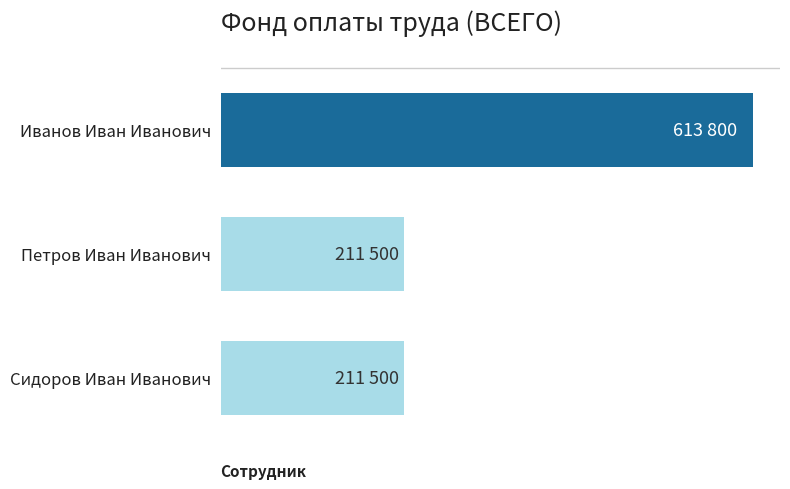

Count the values in the range 211500 to 613800.

3